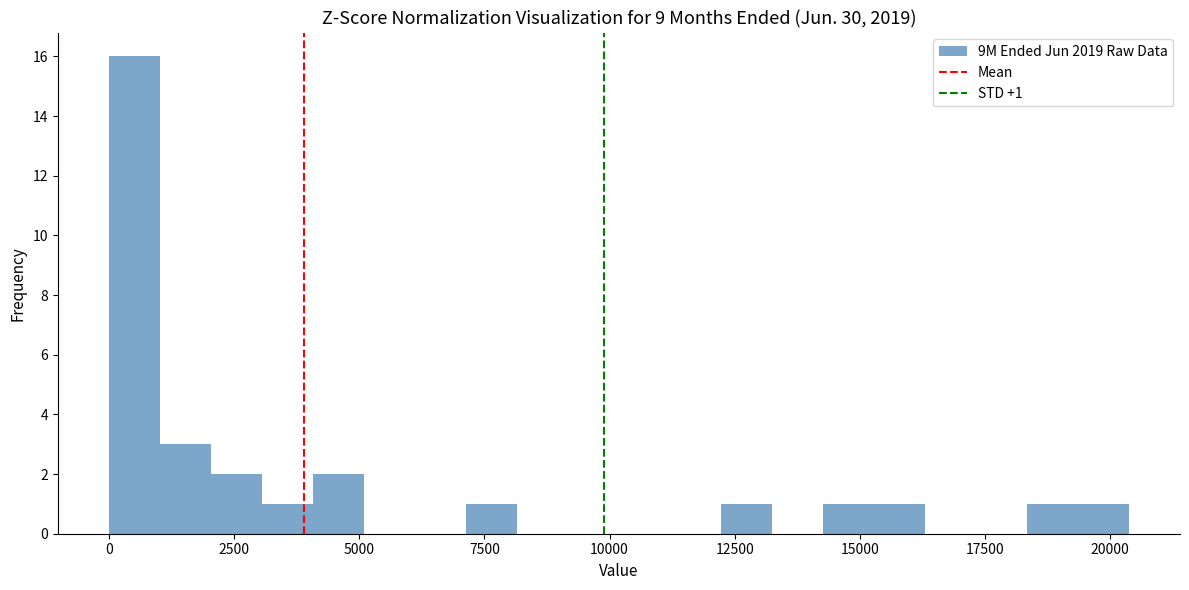

Read against the x-axis, roughly where is the centre of the tallest bar?

500